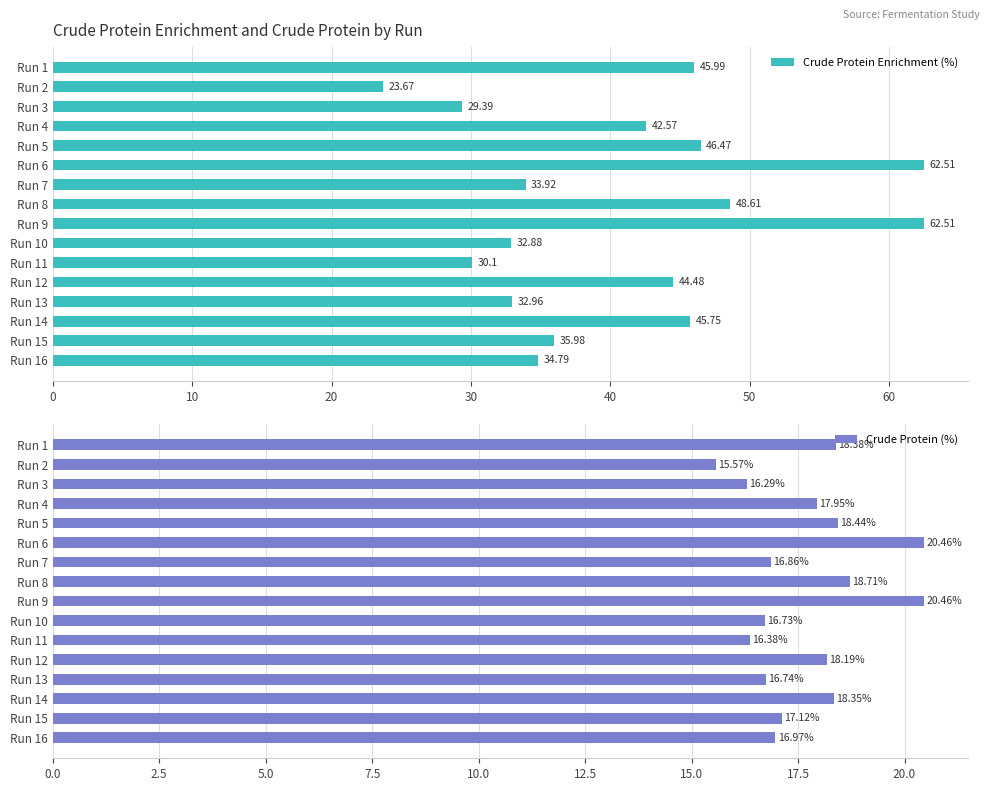

Which series has the widest spread of values?

Crude Protein Enrichment (%)